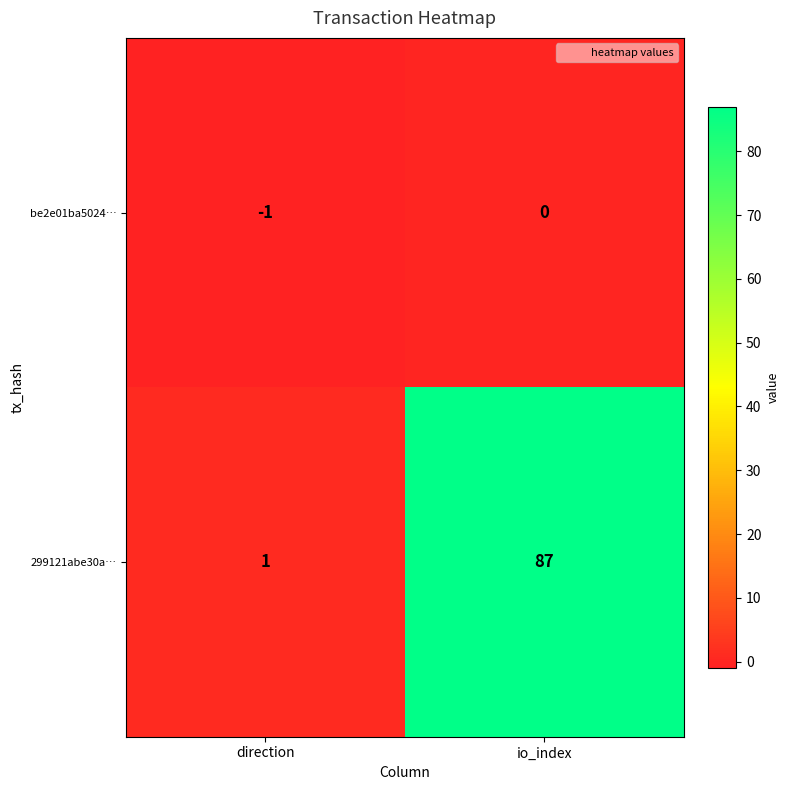

Rank the series by their maximum value, from lowest to highest.

be2e01ba5024…, 299121abe30a…